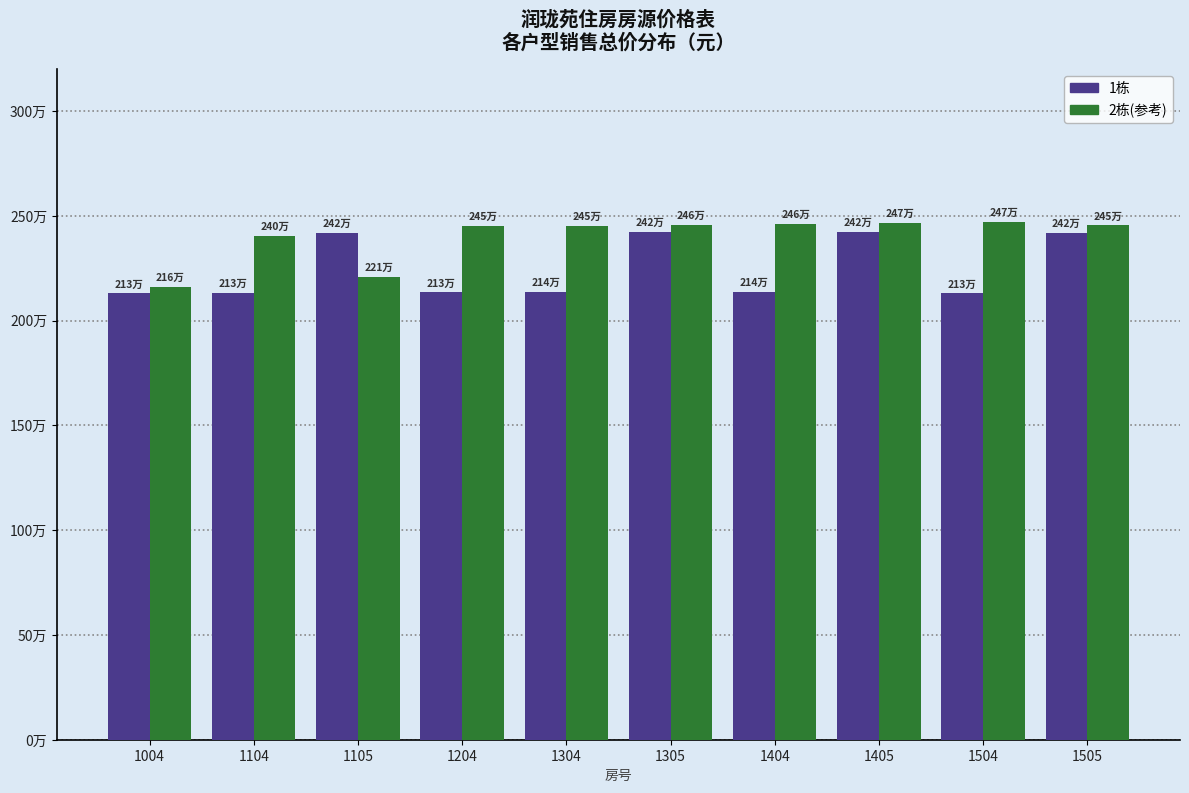

Does the chart contain any negative values?

No